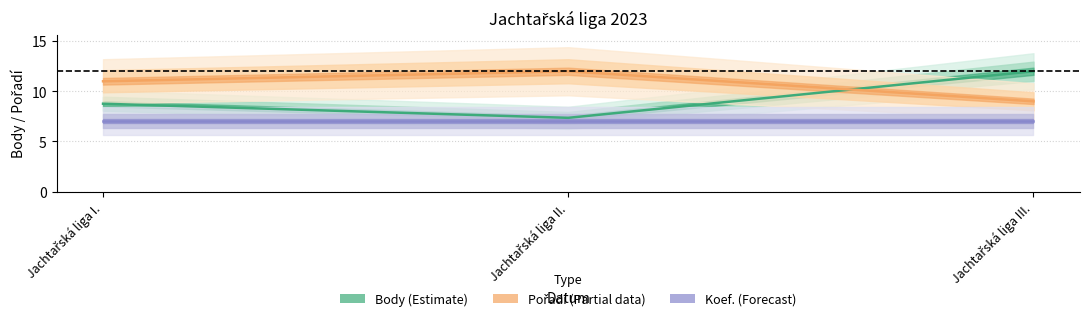

What is the value of the Pořadí point at the 3rd from the left?

9.0